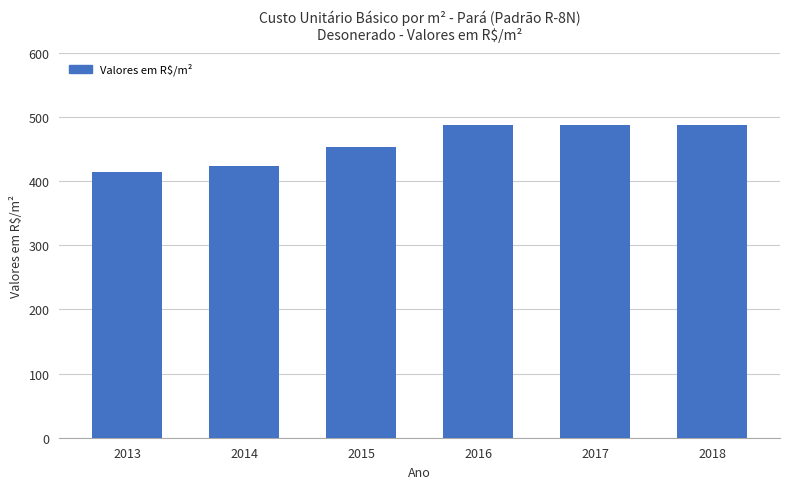

Reading left to right, extract all data points from this chart.

2013=413.9	2014=423.4	2015=453.6	2016=486.9	2017=486.9	2018=486.9